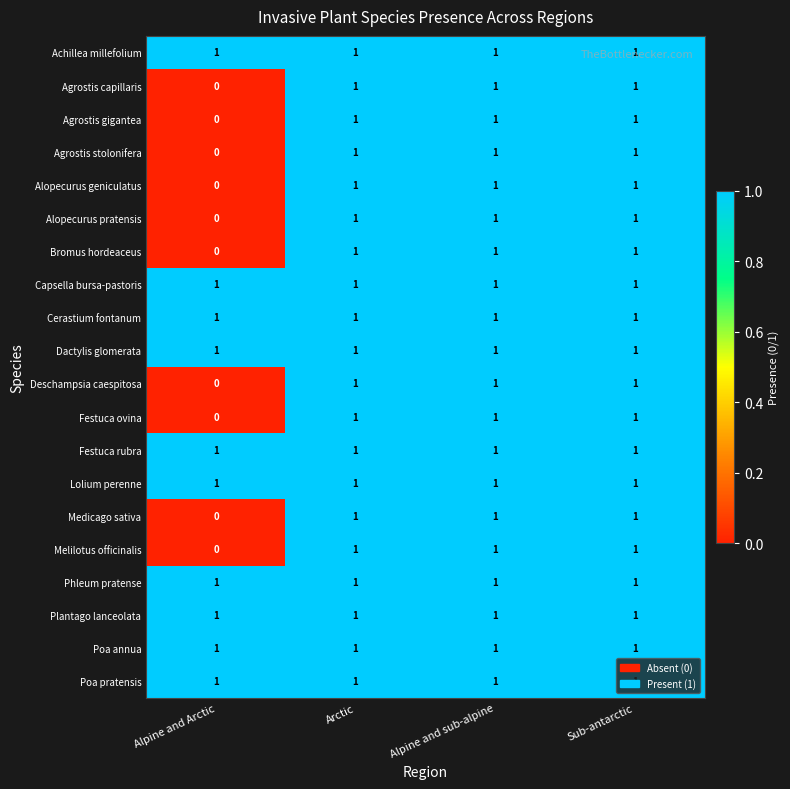

Is it true that Poa pratensis equals 1 at Alpine and Arctic?

True